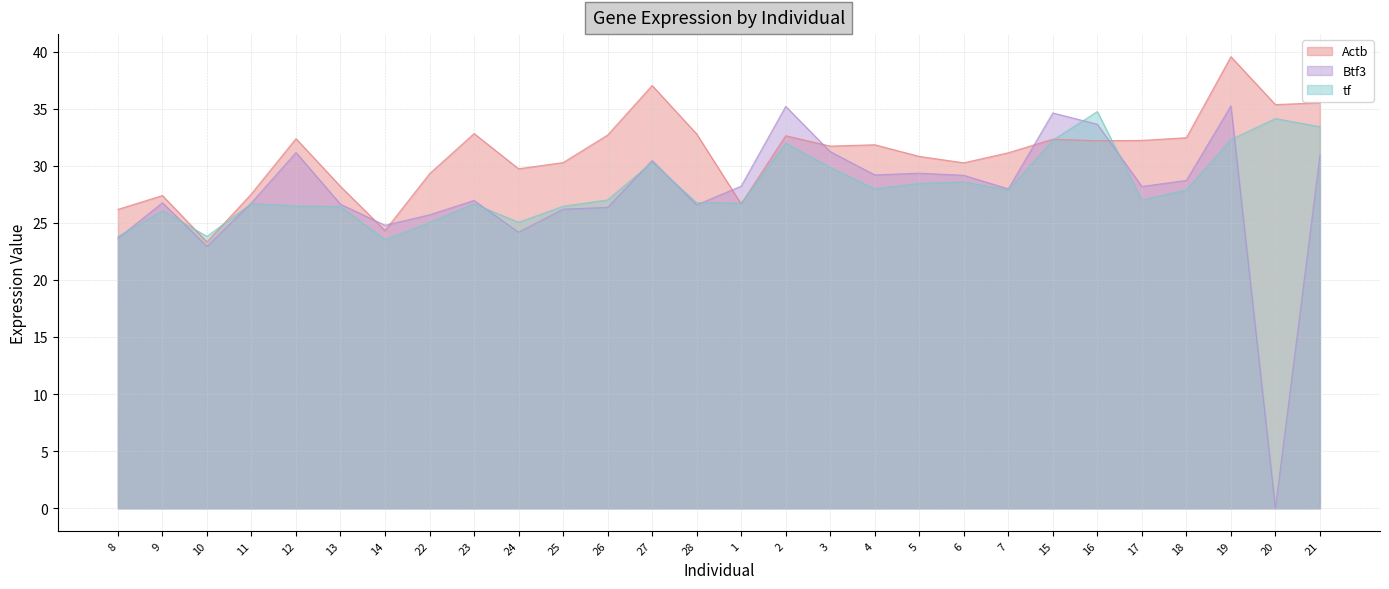

Which series changed the most between 28 and 20?

Btf3